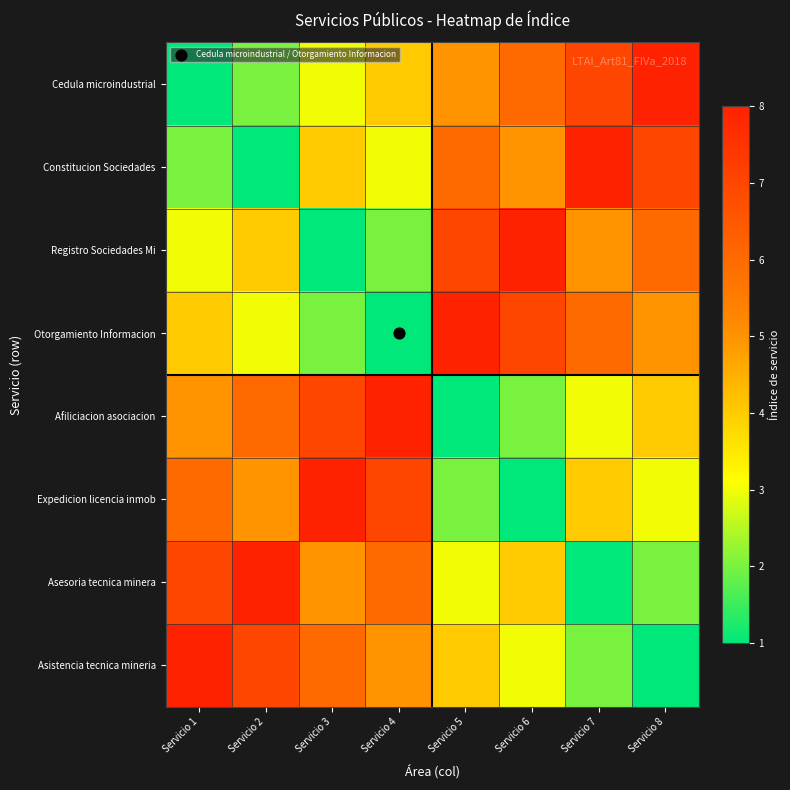

Between Servicio 3 and Servicio 5, which series saw the biggest shift?

Registro Sociedades Mi